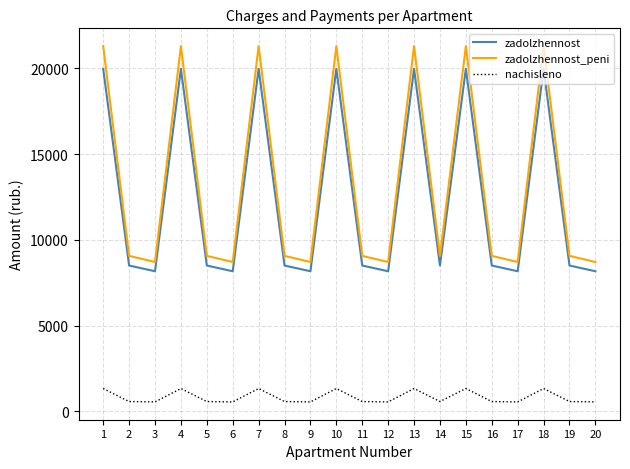

True or false: zadolzhennost and nachisleno cross at least once.

False